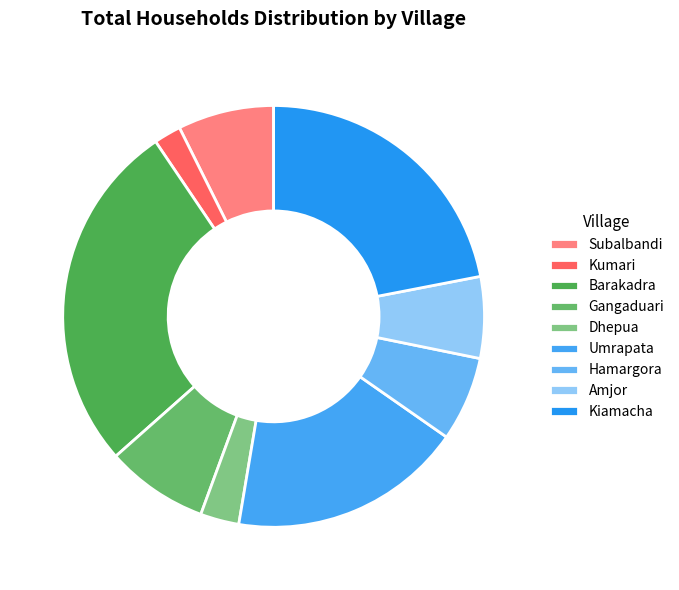

How many segments does this pie chart have?

9